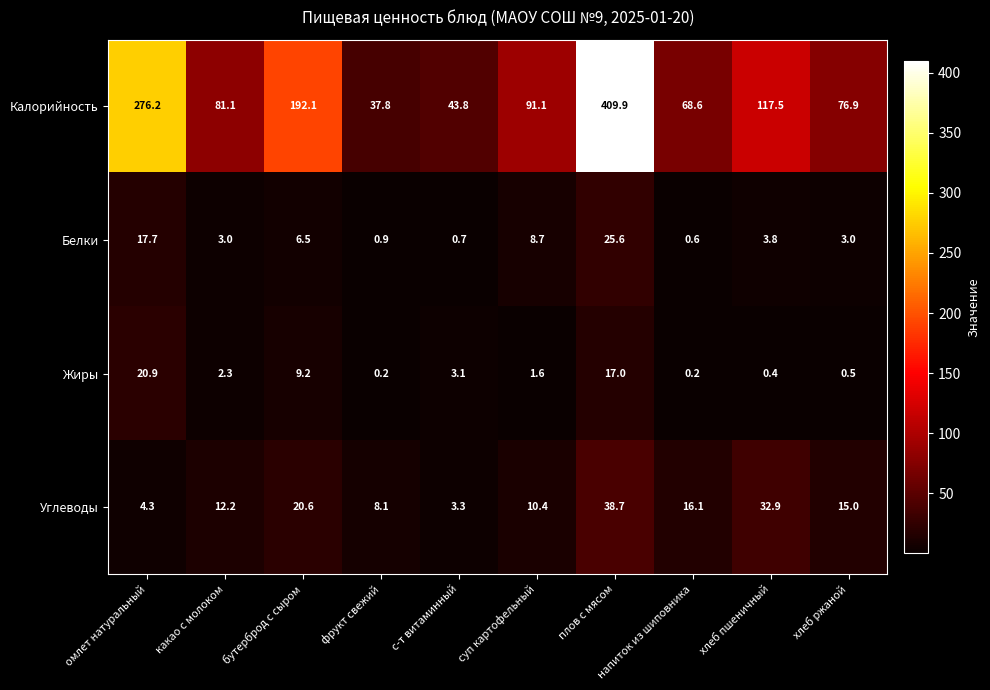

Read the Калорийность value at бутерброд с сыром.

192.1